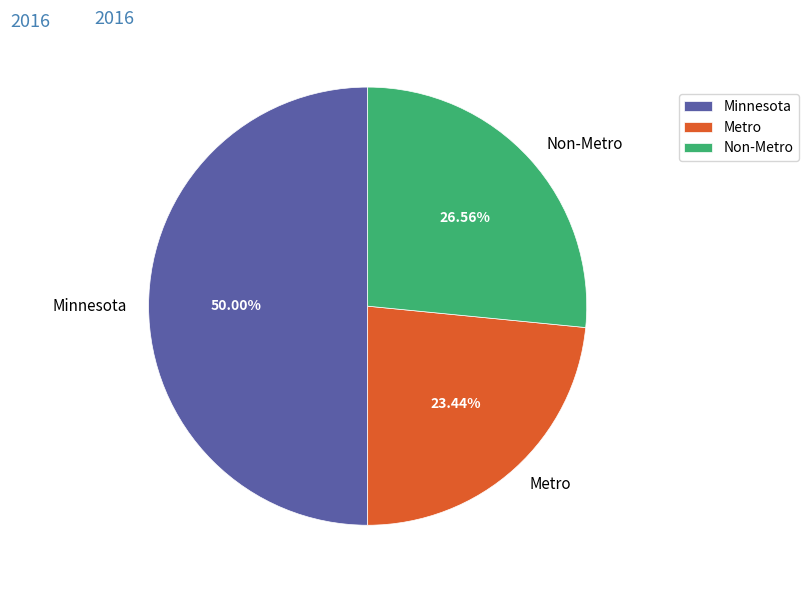

To the nearest percent, what percentage of the pie is Minnesota?

50%